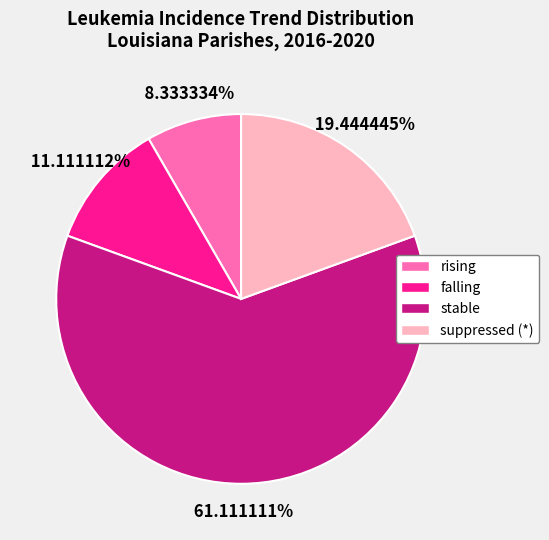

Combined, do falling and suppressed account for over 50%?

No